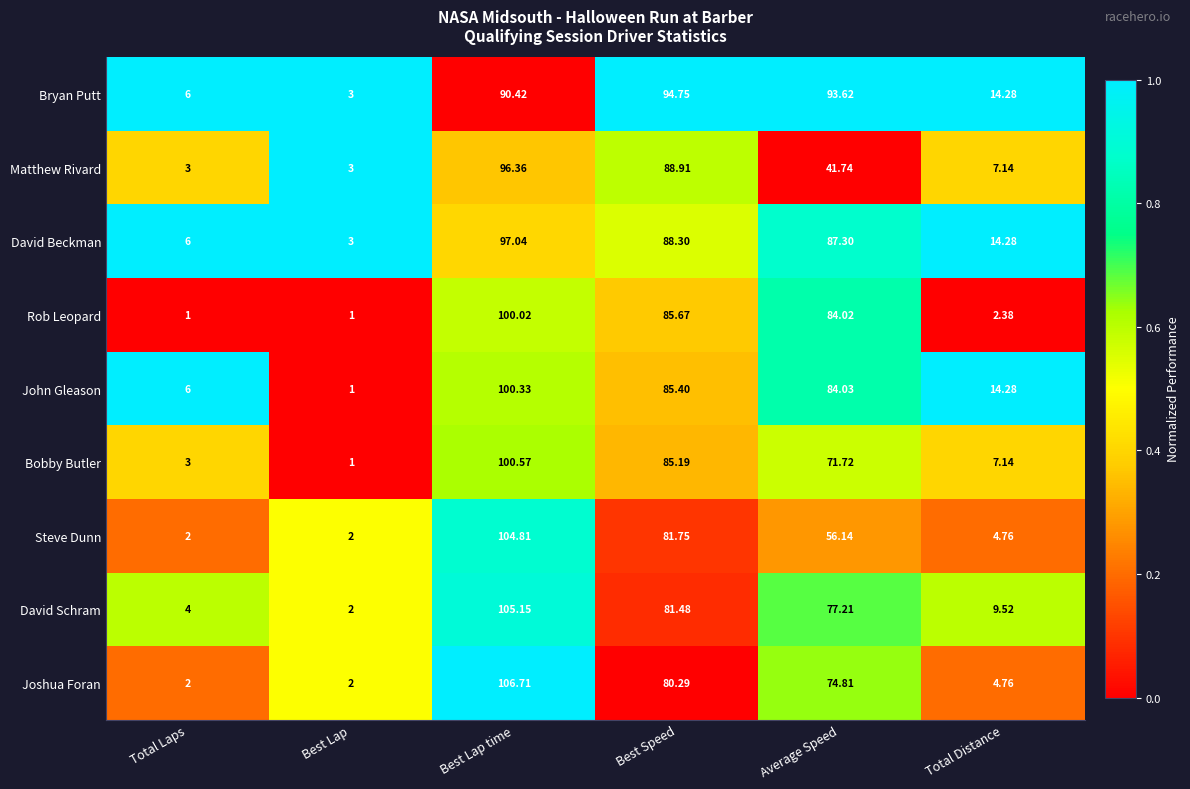

Which series changed the most between Best Speed and Average Speed?

Matthew Rivard